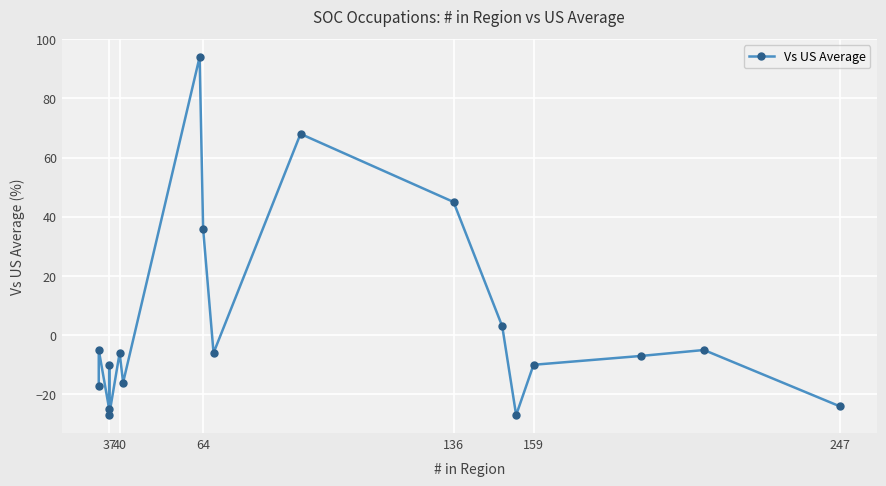

How many positive values are there?

5